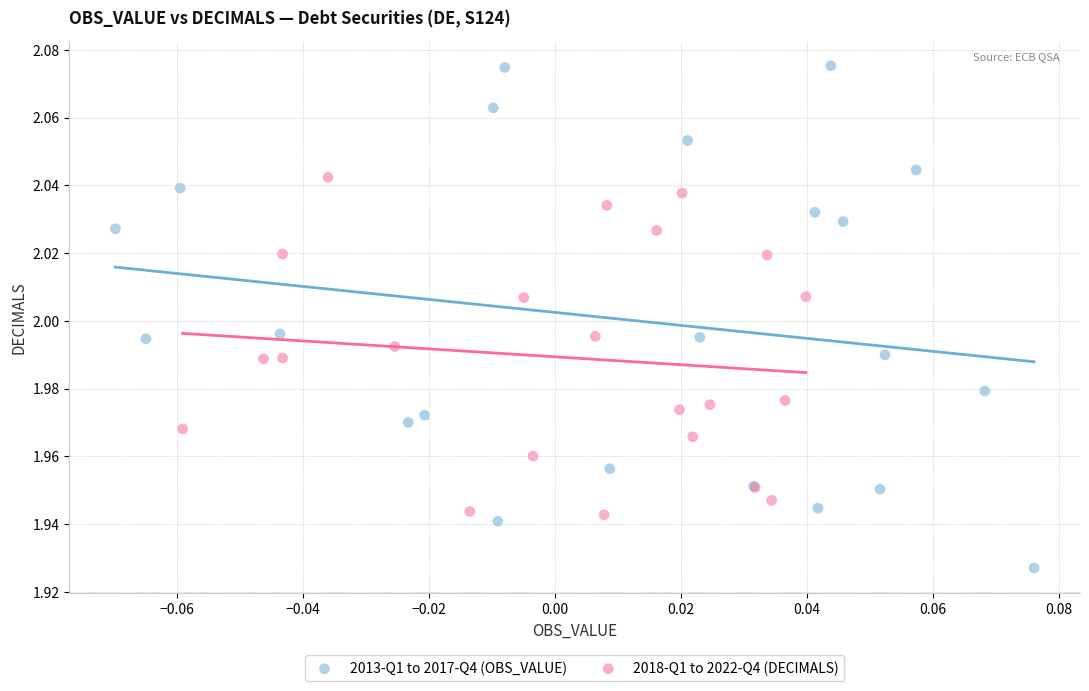

Which series has the widest spread of Y values?

2013-Q1 to 2017-Q4 (OBS_VALUE)